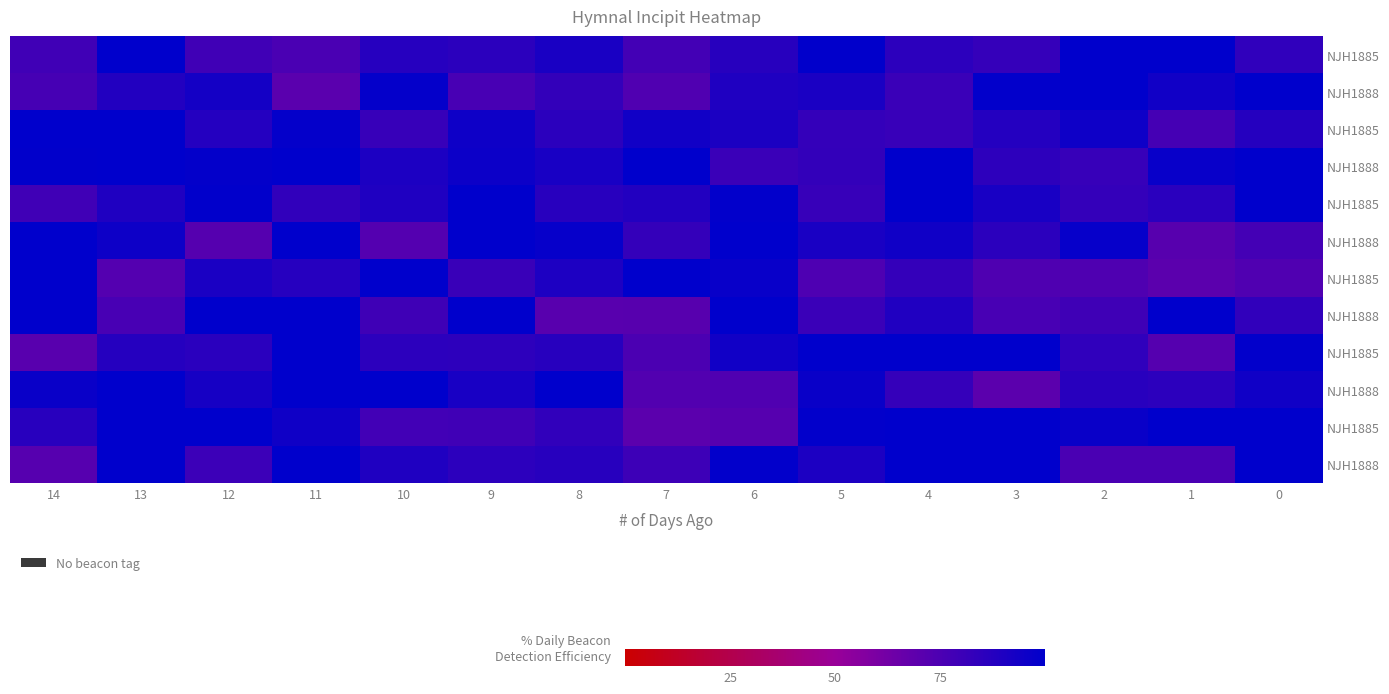

How many distinct data groups are displayed?

12